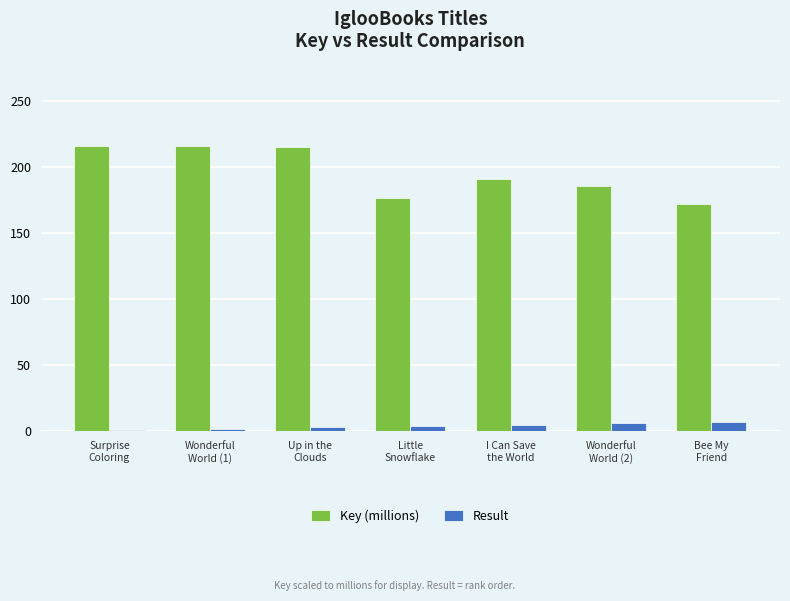

The value of Key (millions) at Little
Snowflake is 317.4. True or false?

False